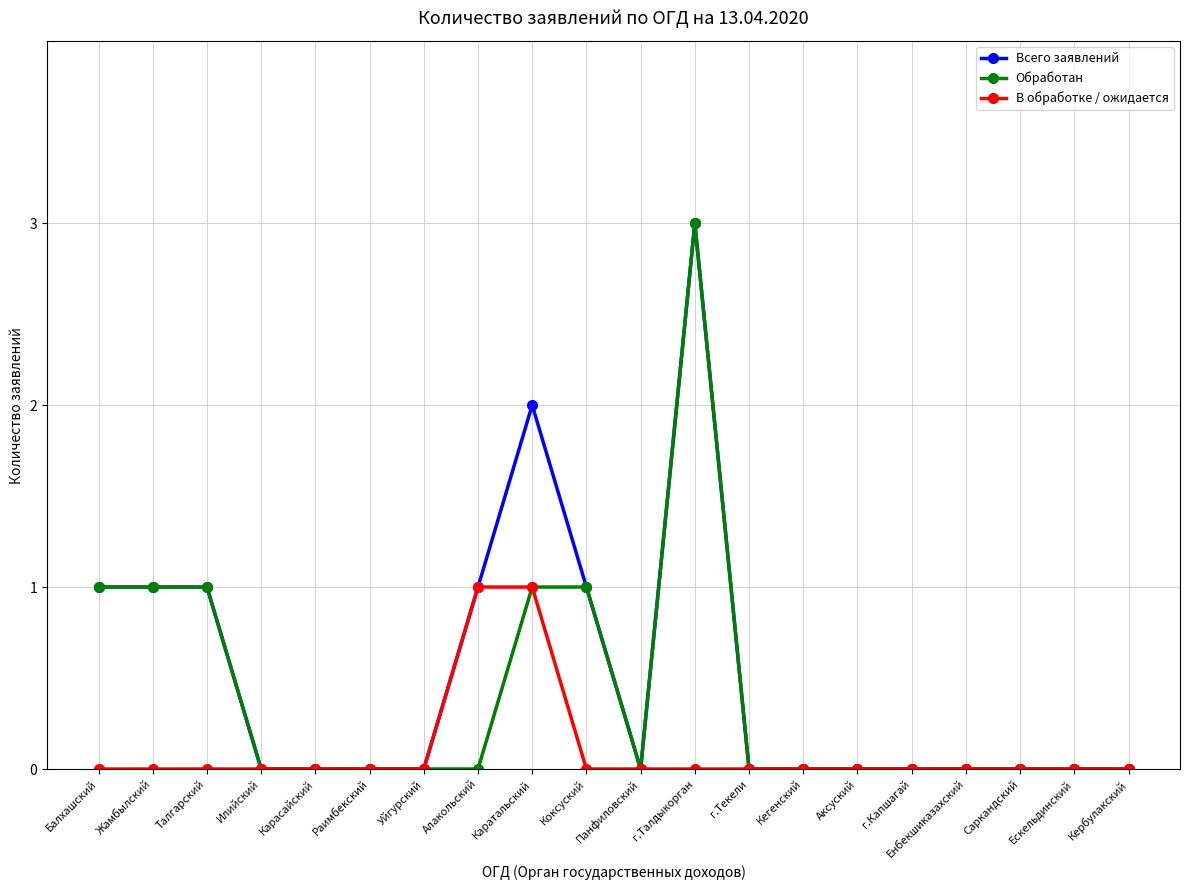

What are all the series names shown in the legend?

Всего заявлений, Обработан, В обработке / ожидается